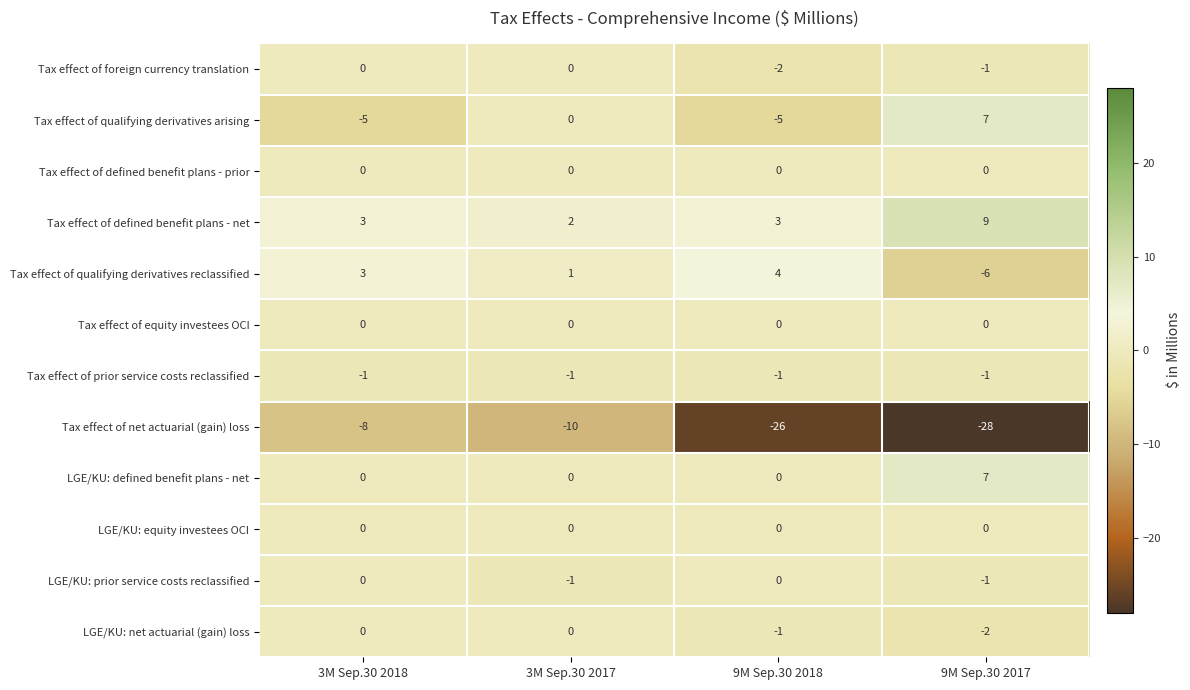

At which label does Tax effect of net actuarial (gain) loss first exceed -10?

3M Sep.30 2018